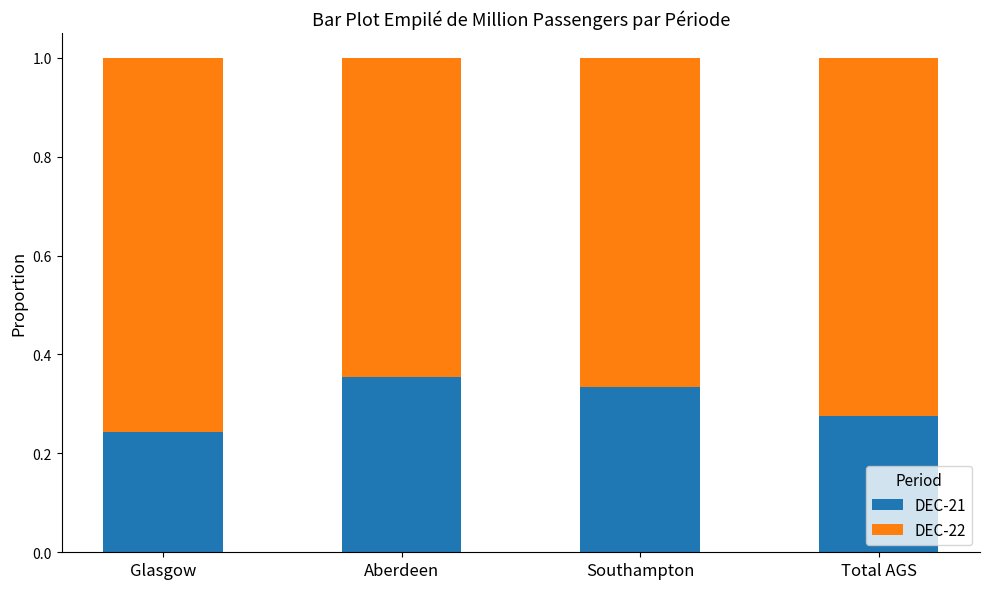

Is it true that DEC-21 equals 0.4 at Total AGS?

False